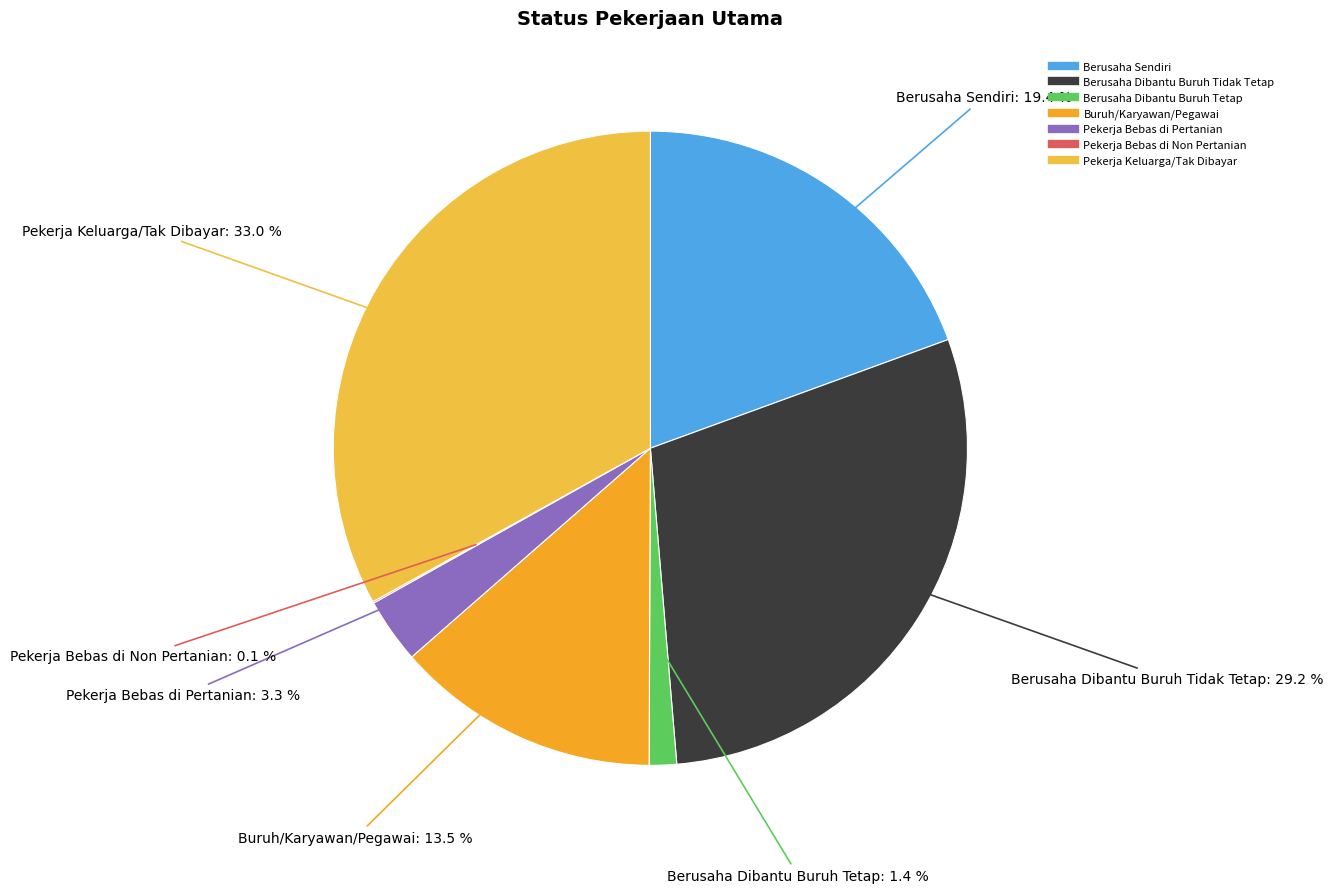

What is the largest slice in the pie chart?

Pekerja Keluarga/Tak Dibayar